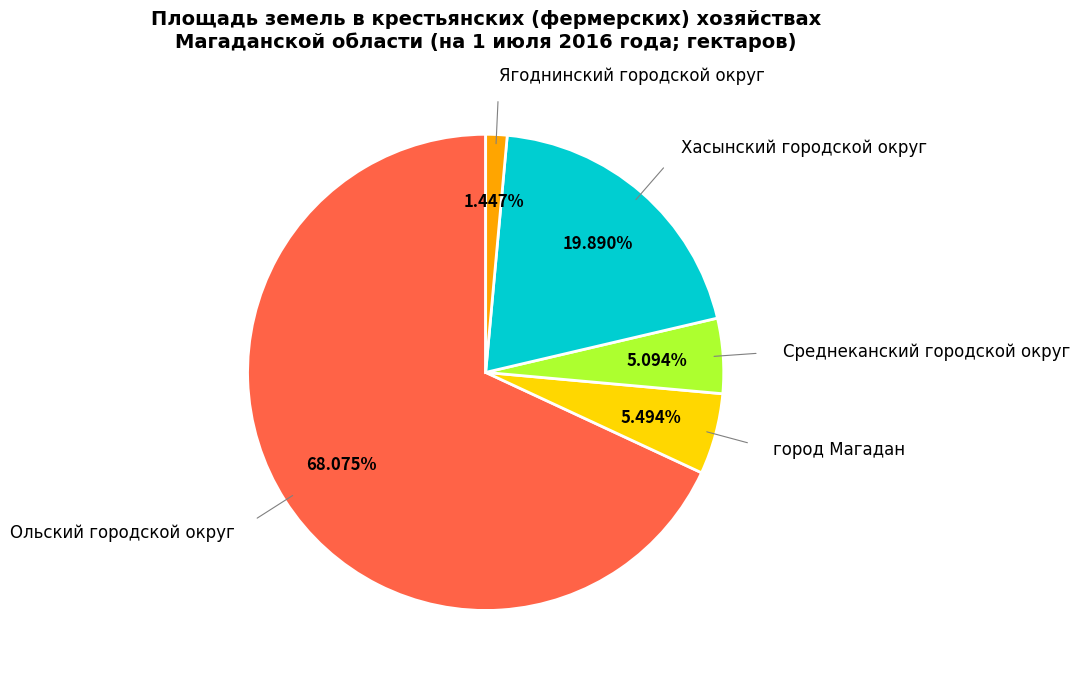

Does any single category account for the majority?

Yes